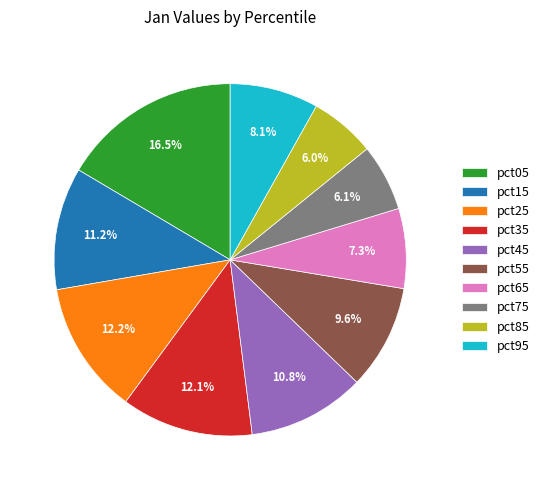

Which slice is the largest?

pct05